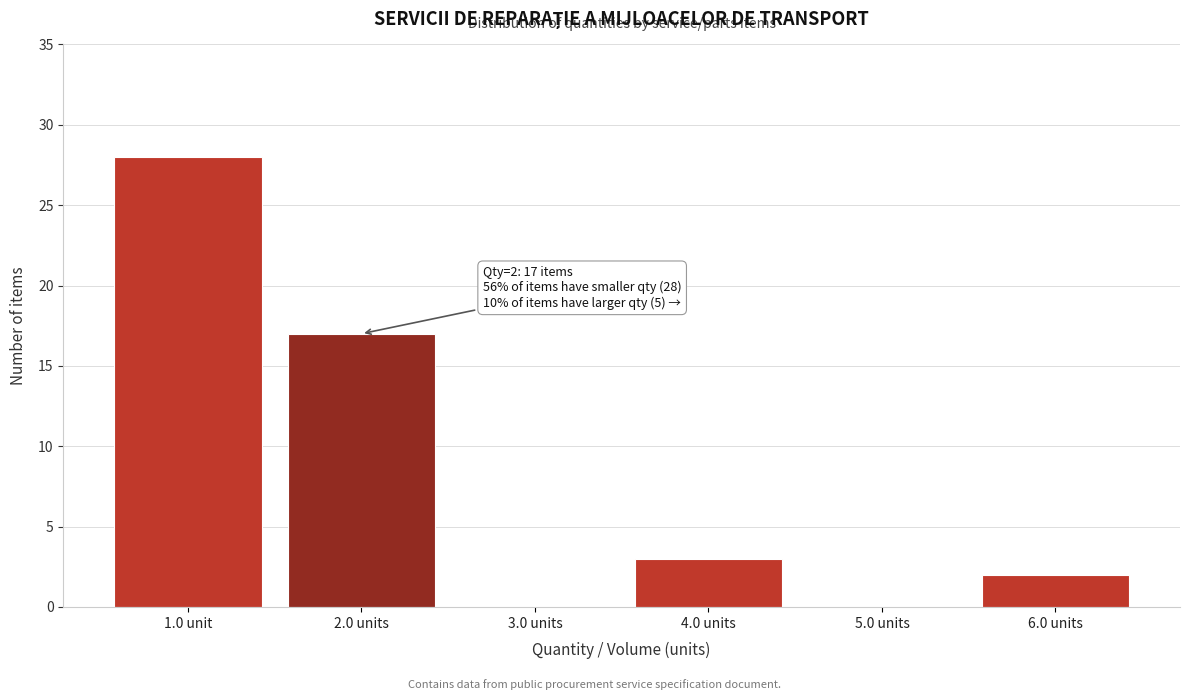

Reading left to right, what are all the values shown in this chart?

1.0 unit=28	2.0 units=17	3.0 units=0	4.0 units=3	5.0 units=0	6.0 units=2